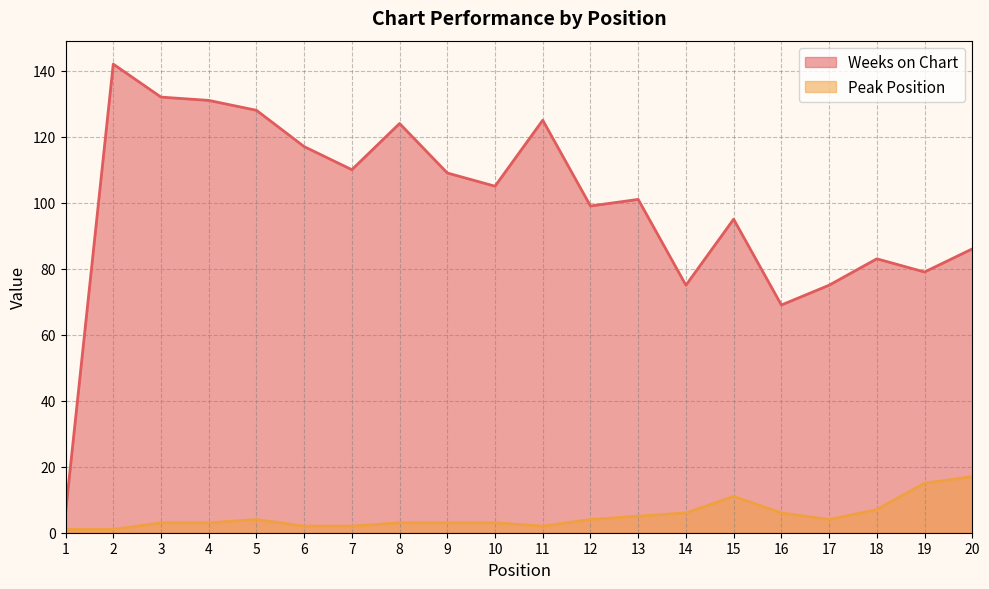

How many data points does each series have?

20